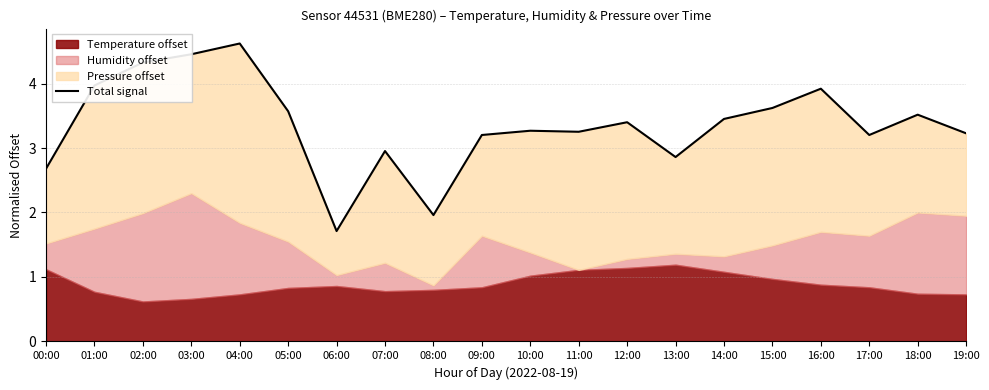

Reading left to right, transcribe all the data shown in this chart.

00:00=2.7	01:00=4.0	02:00=4.3	03:00=4.5	04:00=4.6	05:00=3.6	06:00=1.7	07:00=3.0	08:00=2.0	09:00=3.2	10:00=3.3	11:00=3.3	12:00=3.4	13:00=2.9	14:00=3.5	15:00=3.6	16:00=3.9	17:00=3.2	18:00=3.5	19:00=3.2